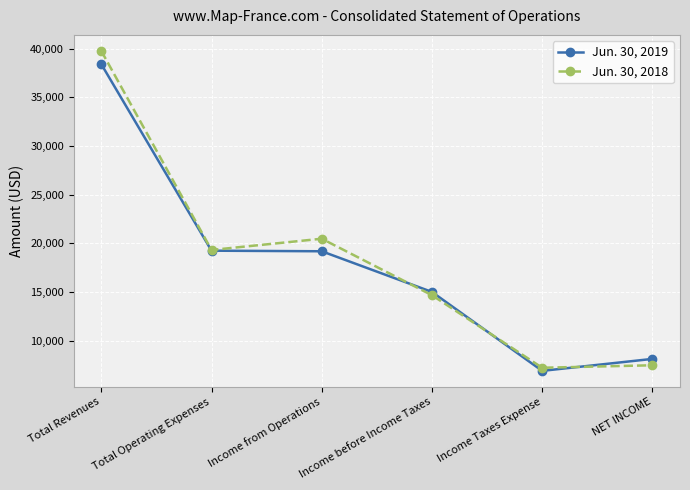

Which series has the largest range (max minus min)?

Jun. 30, 2018